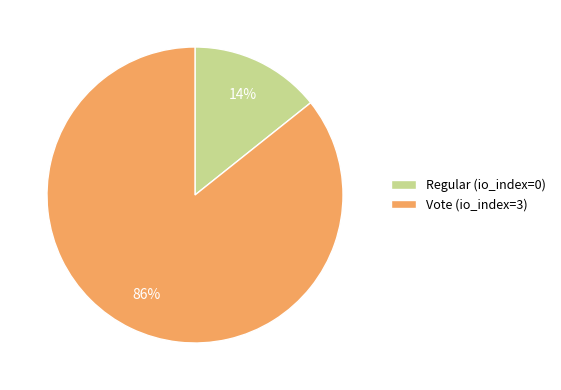

To the nearest percent, what is the combined percentage of Vote and Regular?

100%